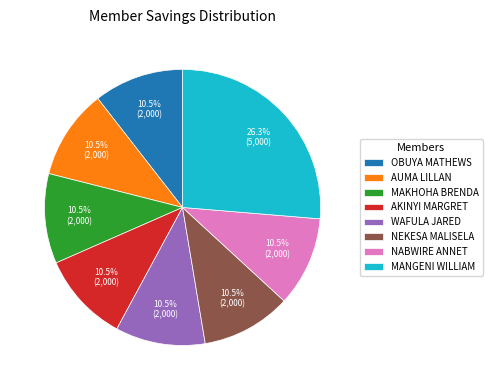

Which slice is the largest?

MANGENI WILLIAM